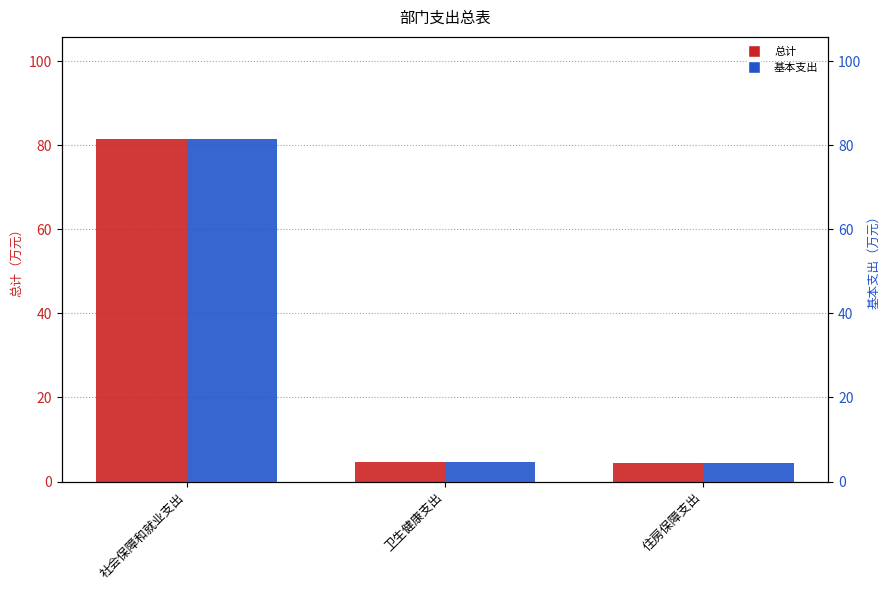

Where is 总计 nearest to the value 42?

卫生健康支出